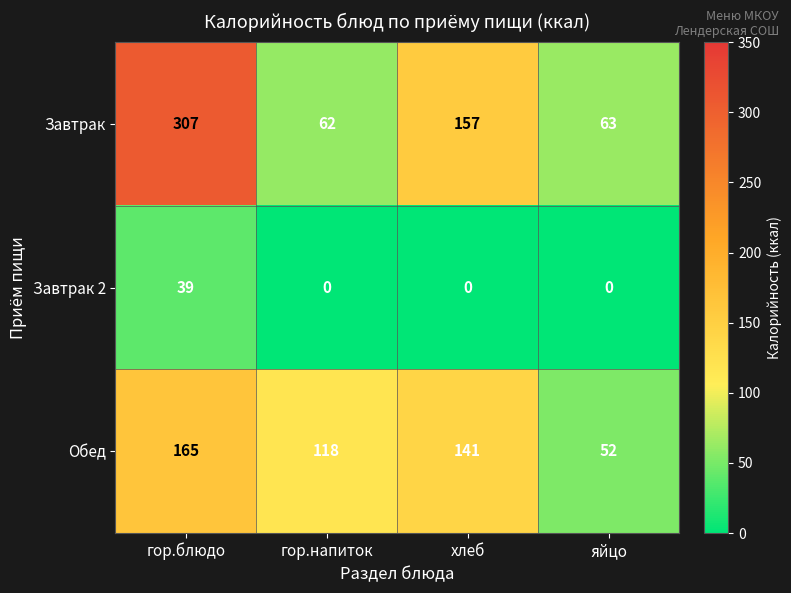

Reading left to right, what are all the values shown in this chart?

Завтрак: 307	62	157	63
Завтрак 2: 39	0	0	0
Обед: 165	118	141	52